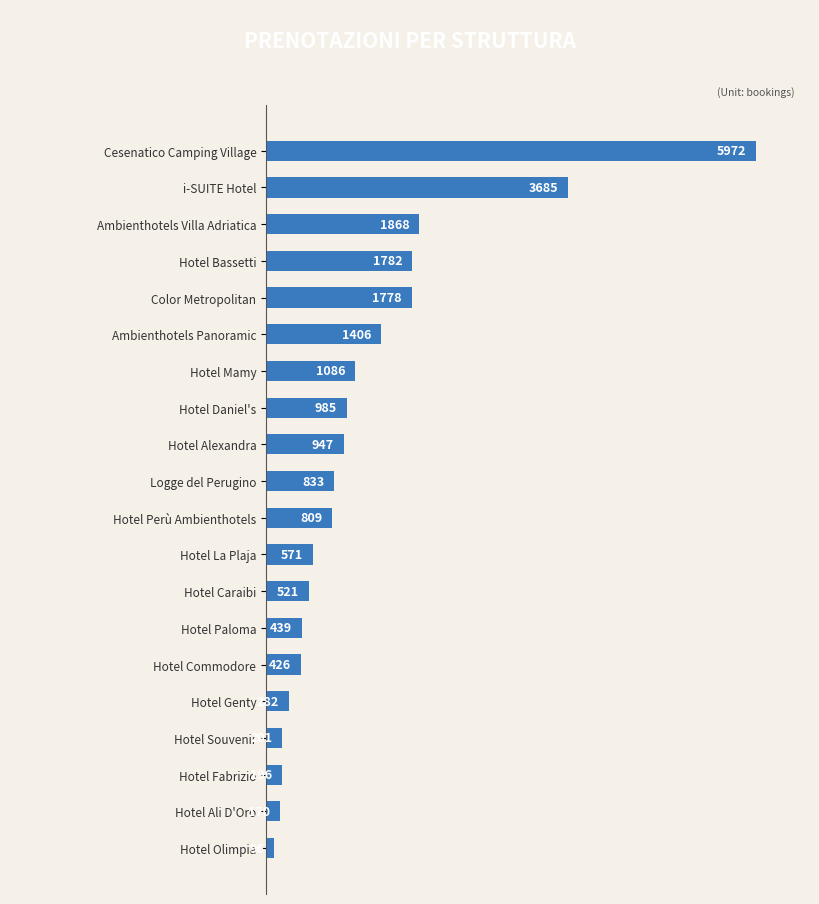

Is it true that the value at Hotel Caraibi is 161?

False